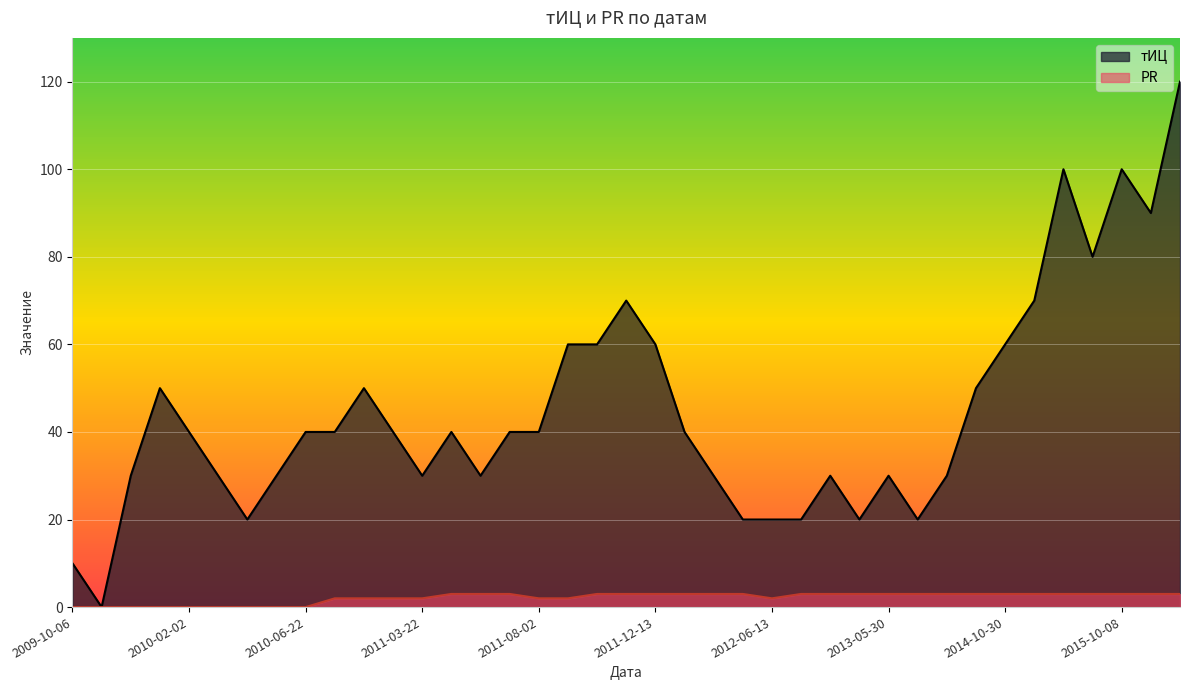

Rank the series by their maximum value, from lowest to highest.

PR, тИЦ